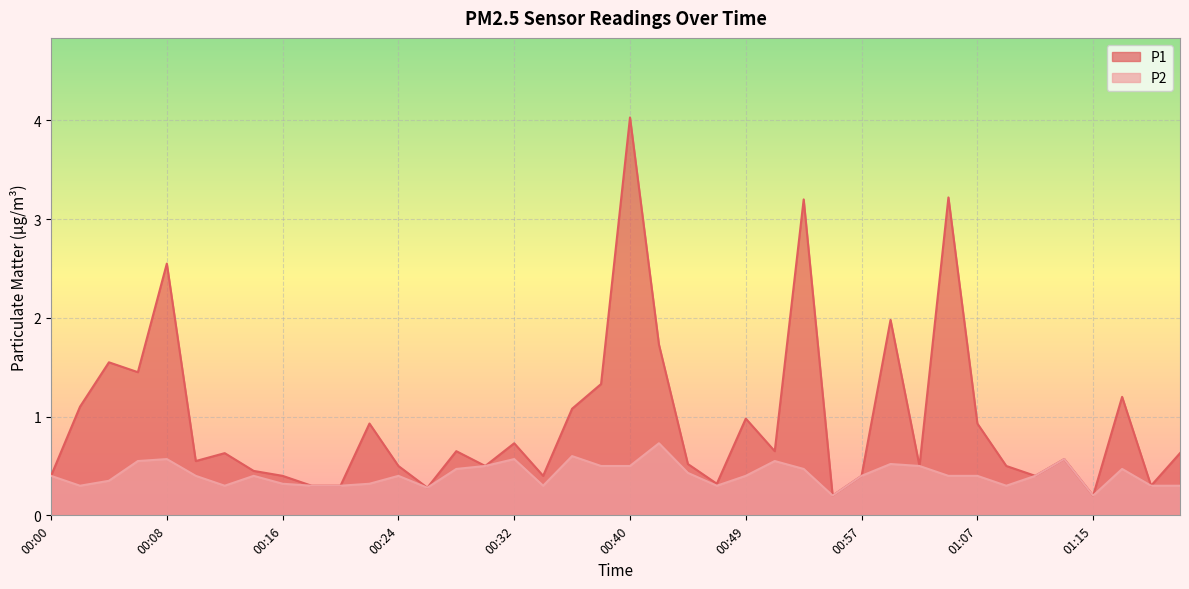

True or false: P1 and P2 cross at least once.

False